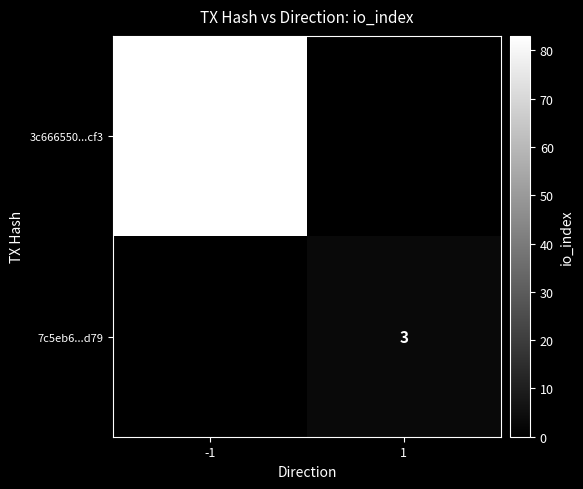

Is it true that 7c5eb6...d79 equals 3 at 1?

True